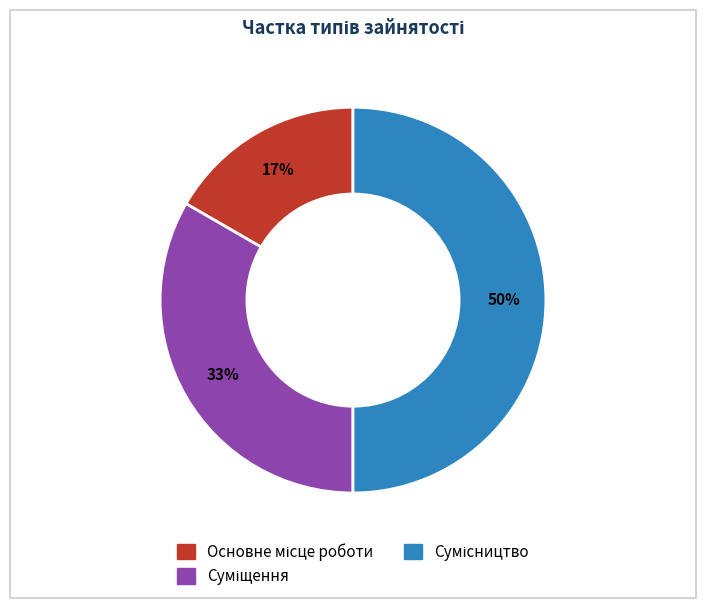

To the nearest percent, what is the difference between the largest and smallest slice percentages?

33%